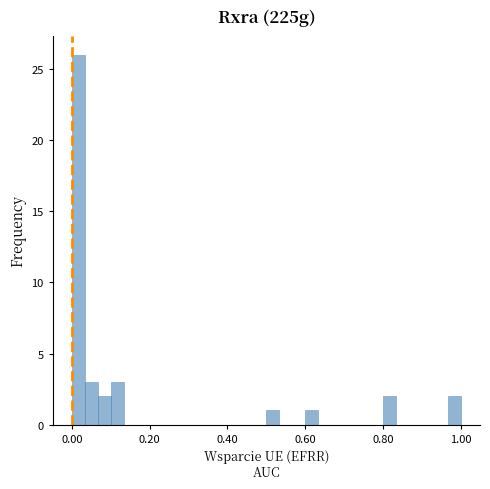

Around what value on the x-axis is the tallest bar? Give the approximate position of its centre, as read against the axis.

0.02